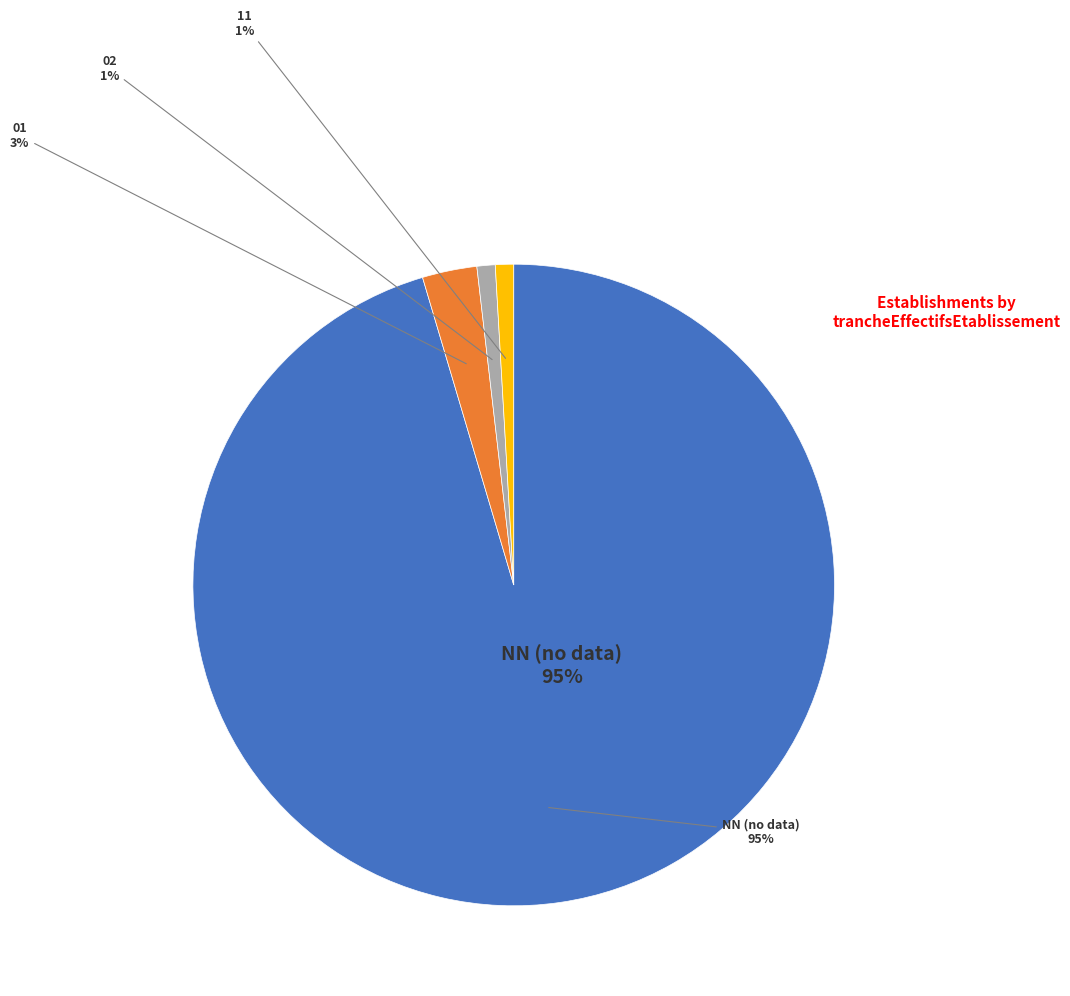

True or false: 05 accounts for 1% of the total.

False